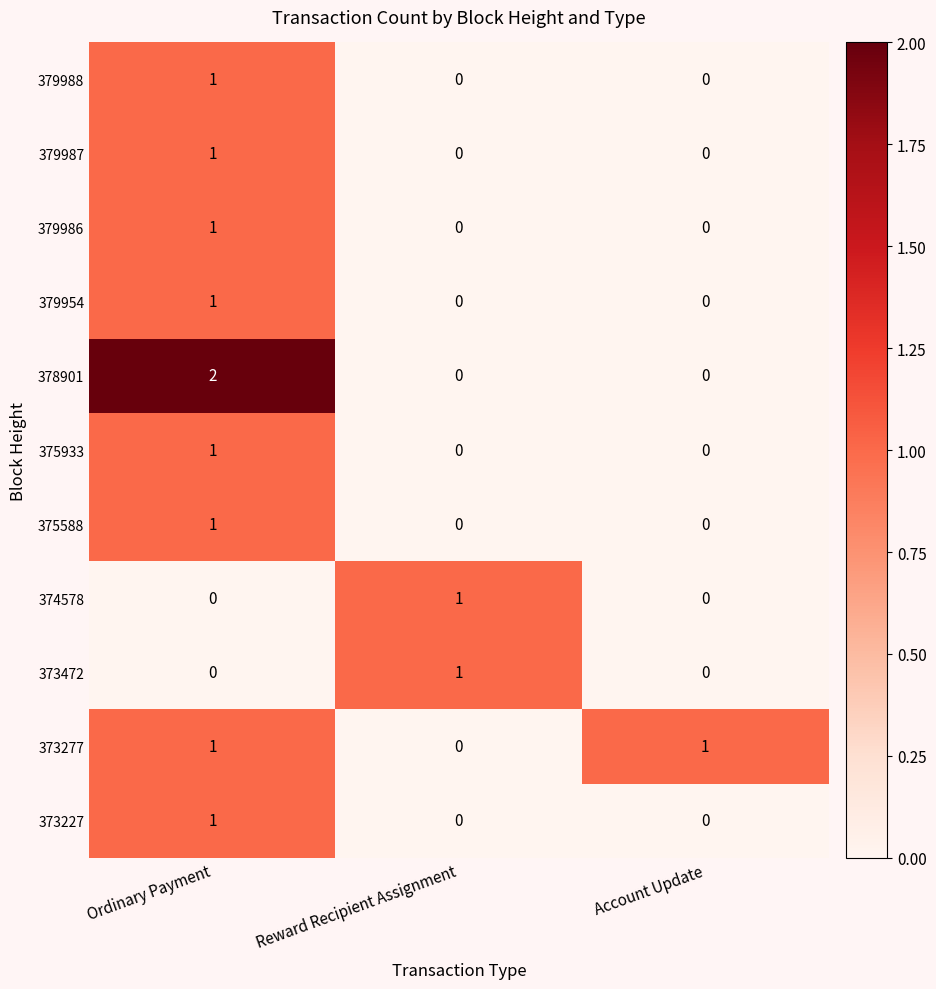

What is the spread (max minus min) of values at Account Update?

1